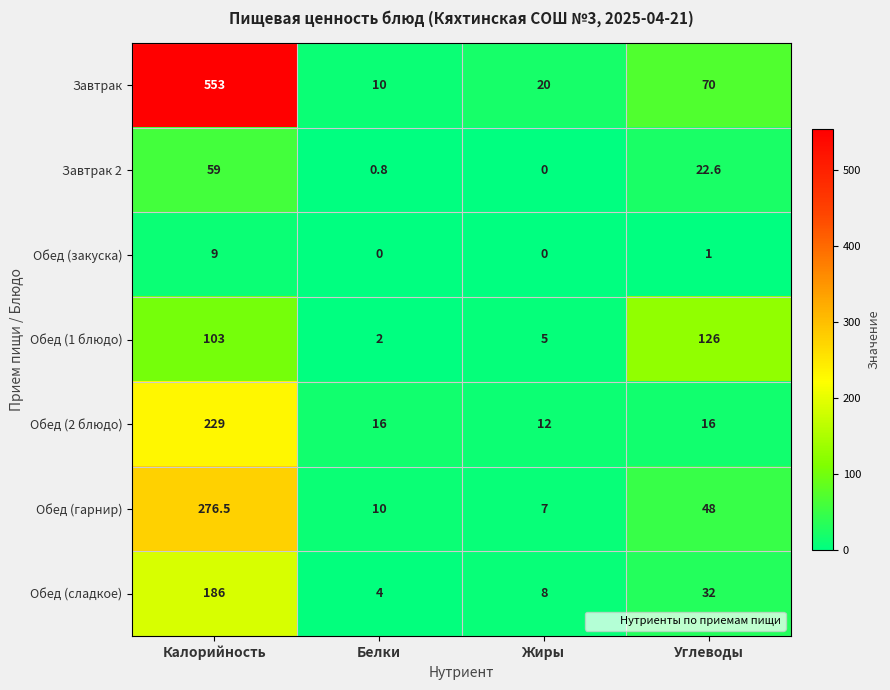

The Обед (сладкое) series shows 10.9 at Жиры. True or false?

False